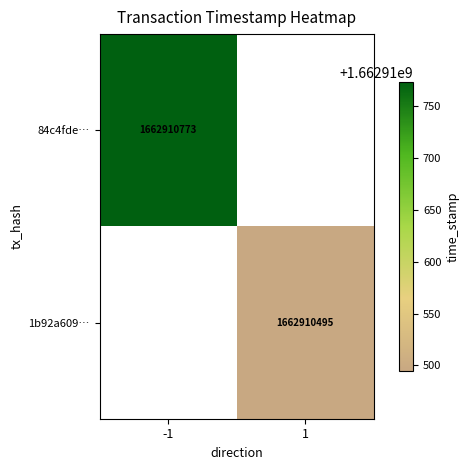

List the series in order of their overall mean, lowest first.

1b92a609cd44ef57cbf4f3b4e09936b64766e7e, 84c4fde008d98e30f558833259f7024d4578c7f